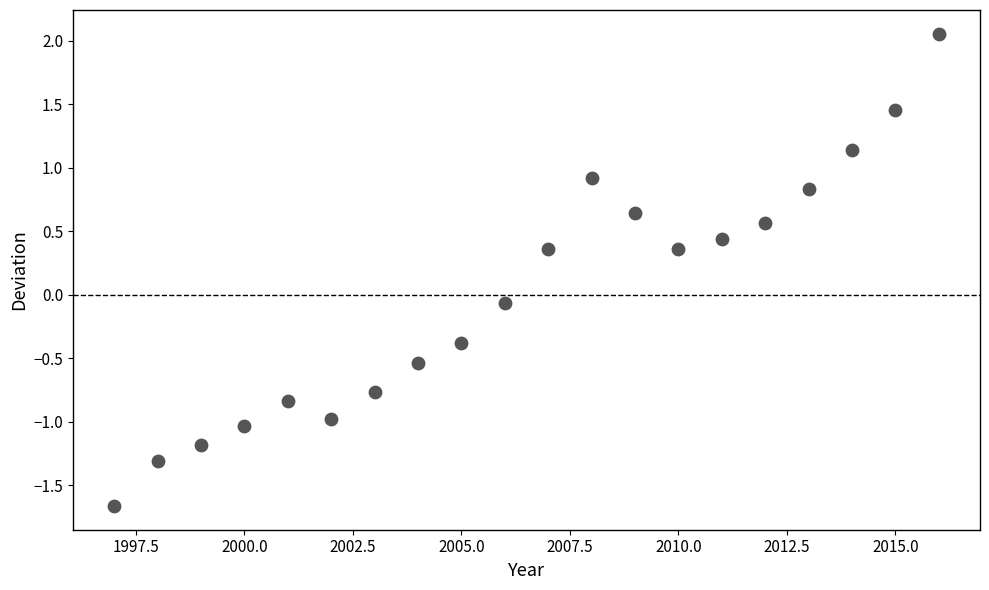

What is the range of Y values (max minus min)?

3.7